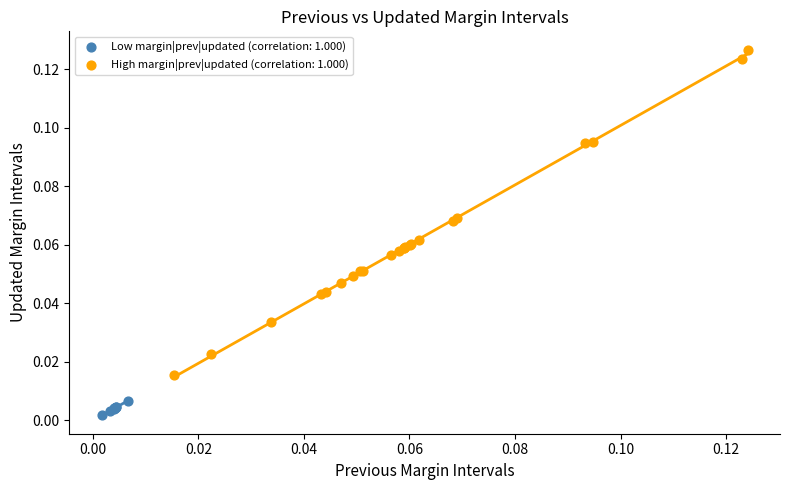

Which series contains the lowest Y value?

Low margin|prev|updated (correlation: 1.000)